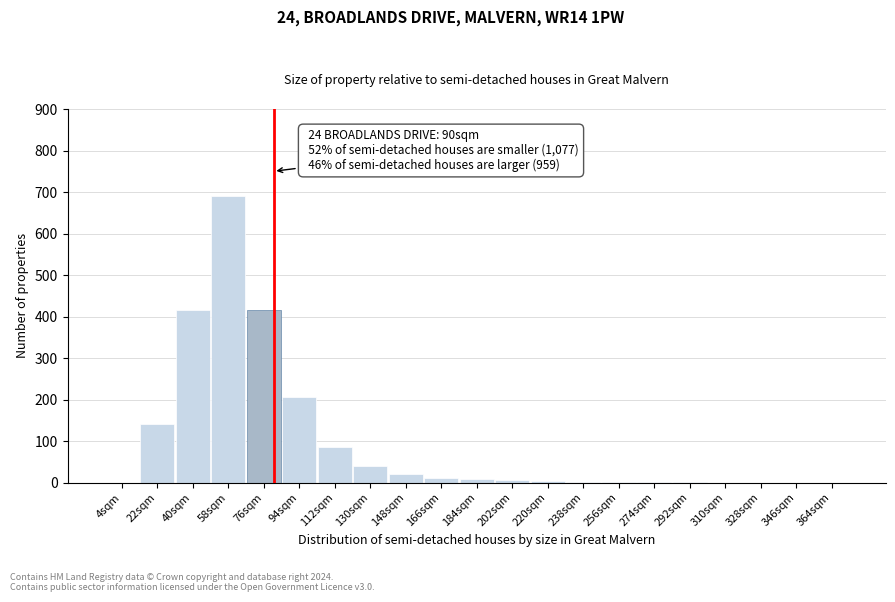

Between 310sqm and 130sqm, which is larger?

130sqm